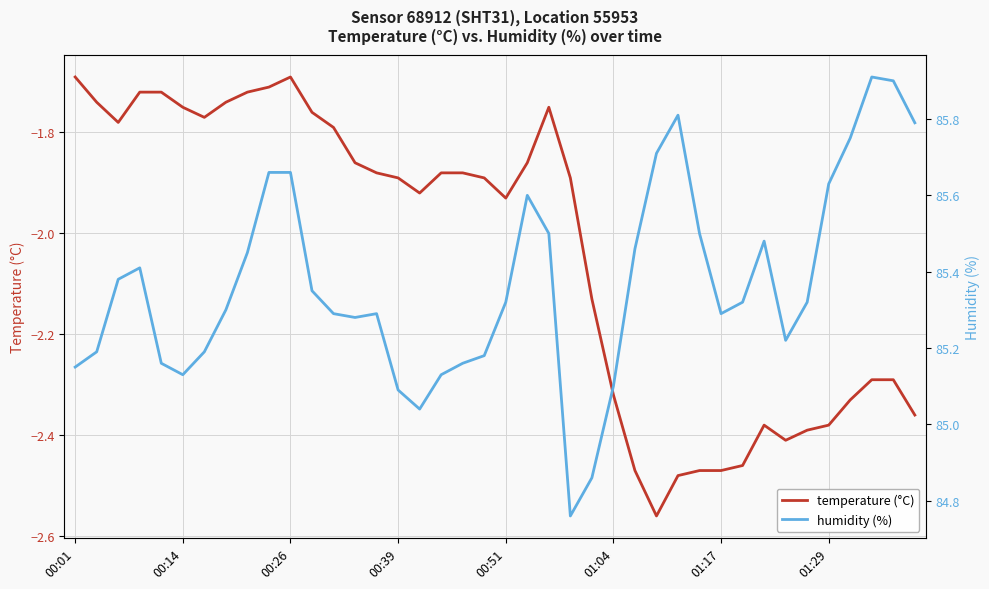

Rank the series by their average value, from highest to lowest.

humidity (%), temperature (°C)